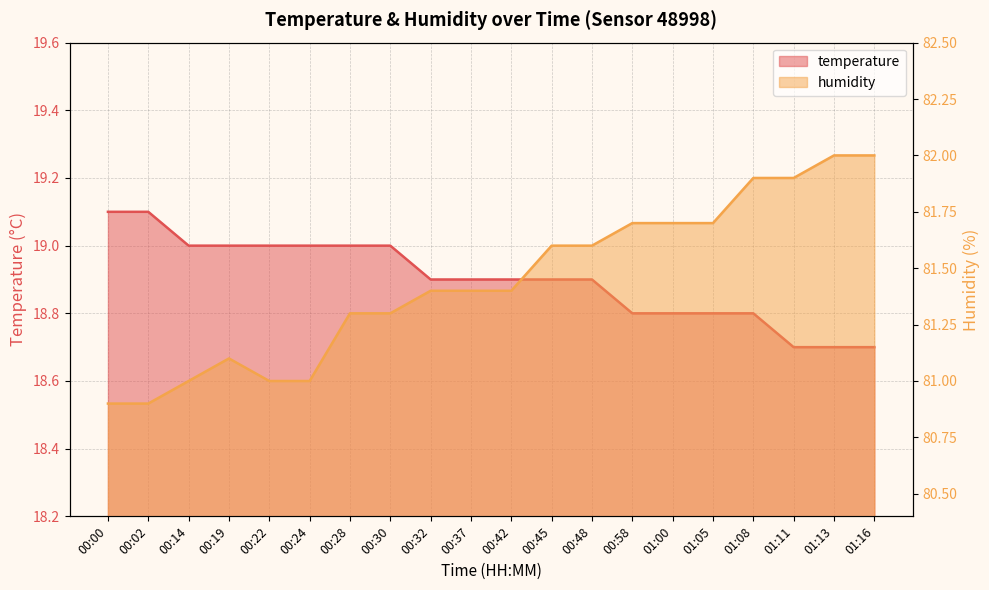

Between 00:02 and 00:00, which is larger?

00:02